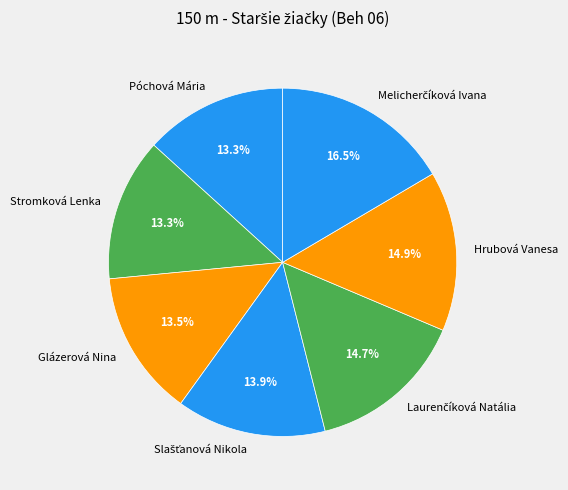

Count the number of slices in the pie.

7